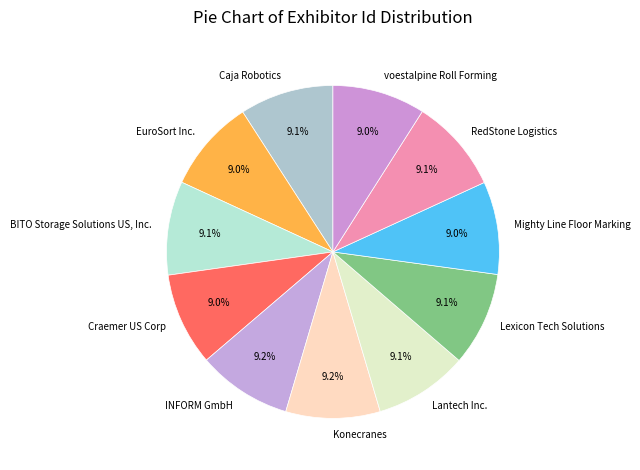

Does Lexicon Tech Solutions account for over 50% of the chart?

No